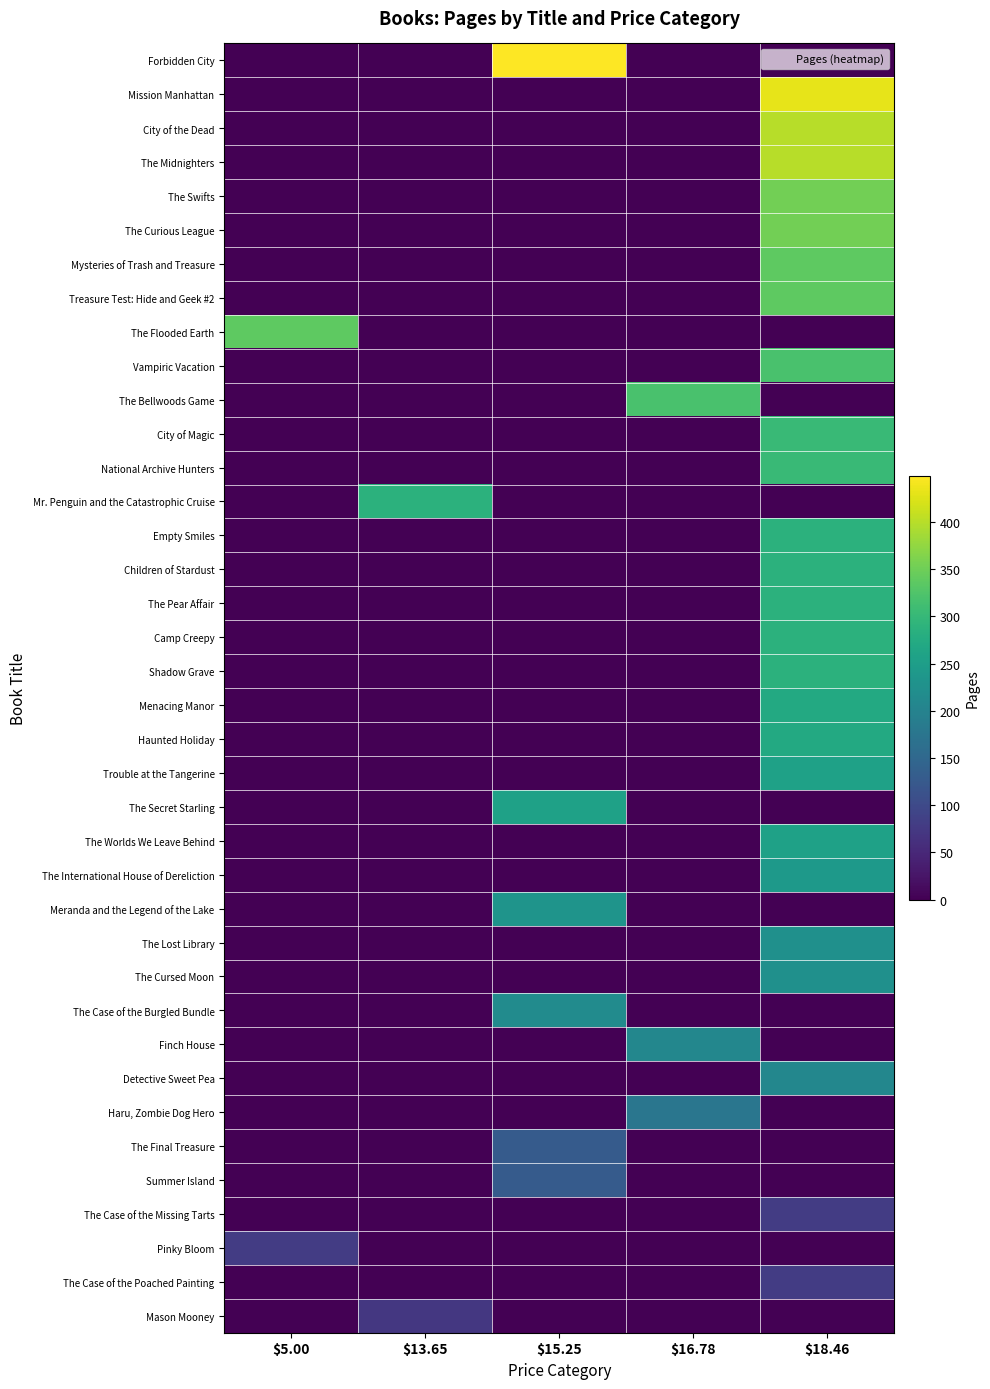

Between $13.65 and $15.25, which is larger?

$15.25